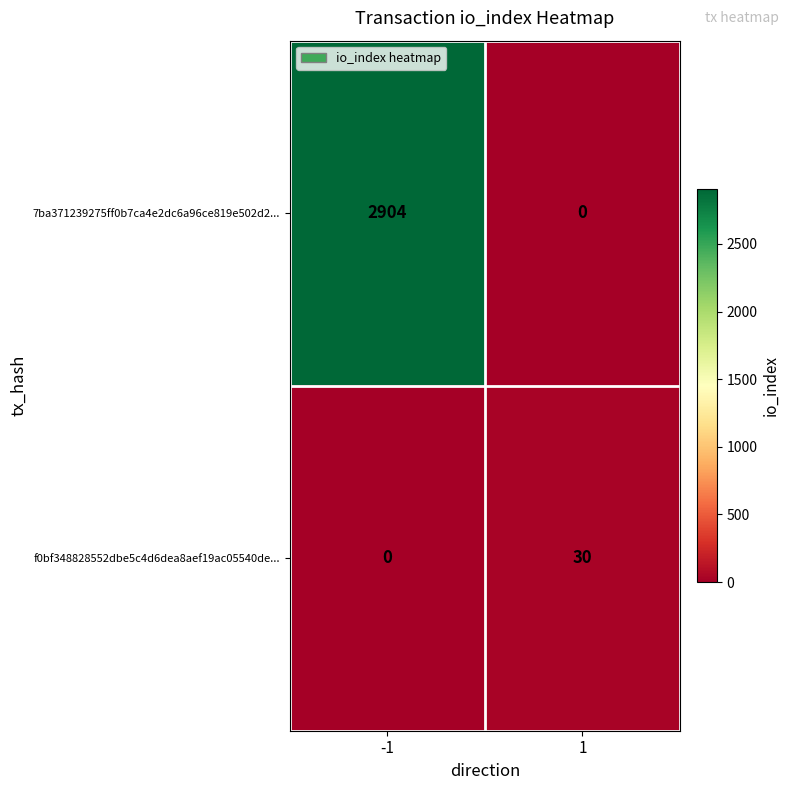

How many values in the 7ba371239275ff0b7ca4e2dc6a96ce819e502d2... series are below 2904?

1